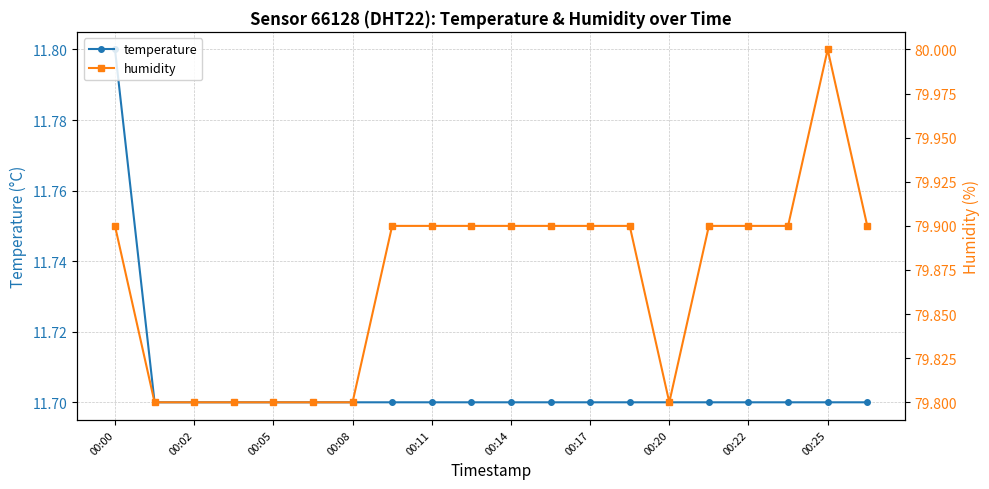

How many lines are shown in the chart?

2